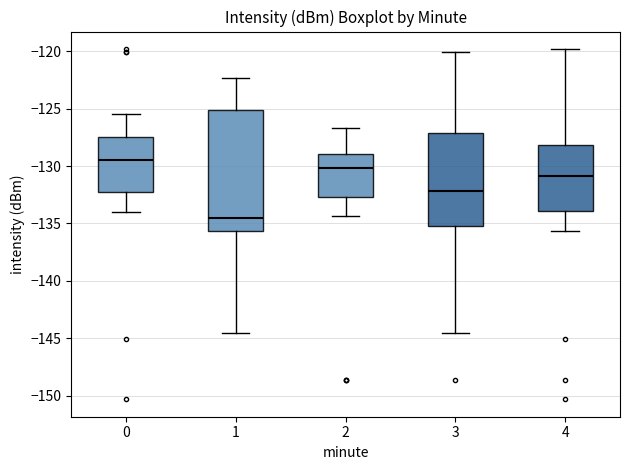

Which box's median line is the highest?

0